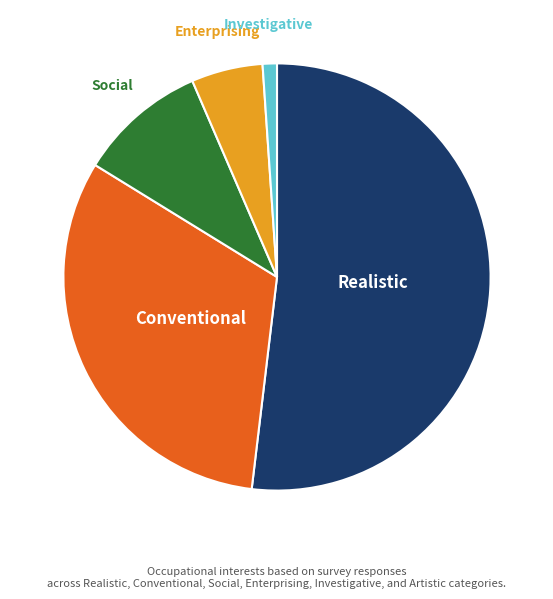

Is there any slice that represents more than half of the pie?

Yes